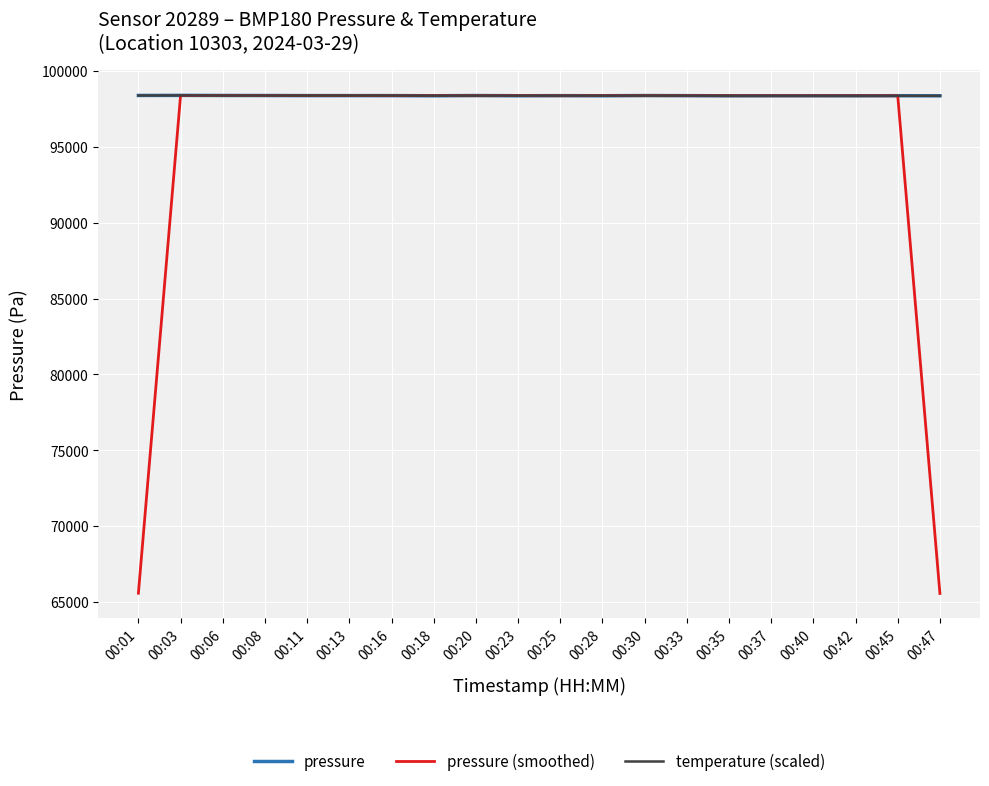

Reading left to right, extract all data points from this chart.

pressure: 98382.0	98387.0	98381.0	98378.0	98372.0	98372.0	98372.0	98362.0	98377.0	98363.0	98369.0	98363.0	98376.0	98369.0	98360.0	98364.0	98364.0	98361.0	98366.0	98360.0
pressure (smoothed): 65589.7	98383.3	98382.0	98377.0	98374.0	98372.0	98368.7	98370.3	98367.3	98369.7	98365.0	98369.3	98369.3	98368.3	98364.3	98362.7	98363.0	98363.7	98362.3	65575.3
temperature (scaled): 98378.0	98387.0	98378.0	98378.0	98378.0	98378.0	98378.0	98369.0	98369.0	98369.0	98369.0	98369.0	98369.0	98369.0	98360.0	98360.0	98360.0	98360.0	98360.0	98360.0